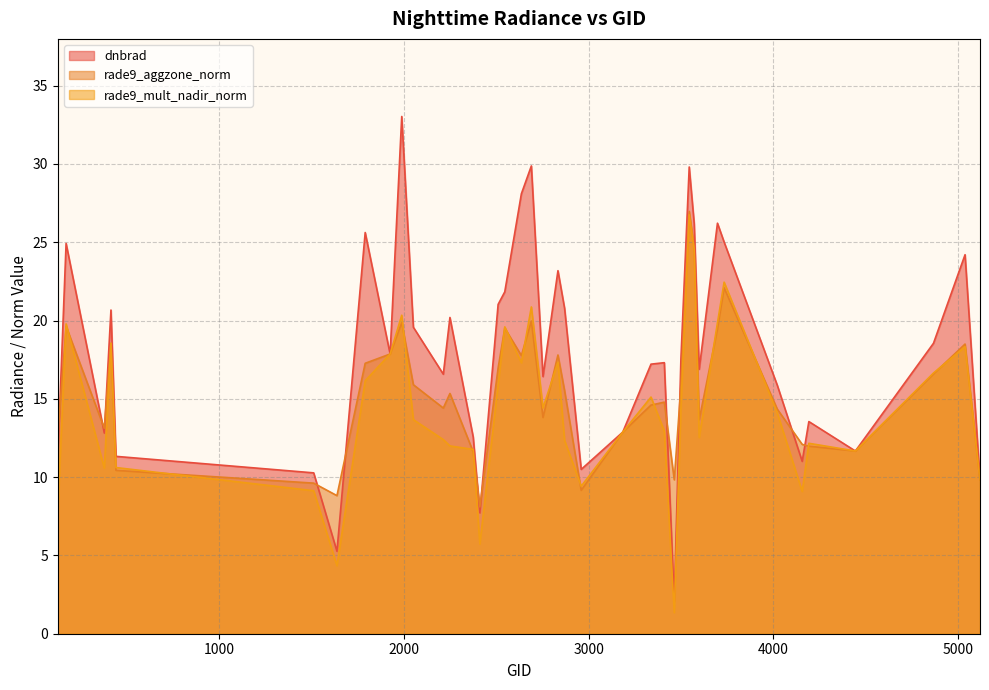

How many values in the rade9_aggzone_norm series exceed 15?

20